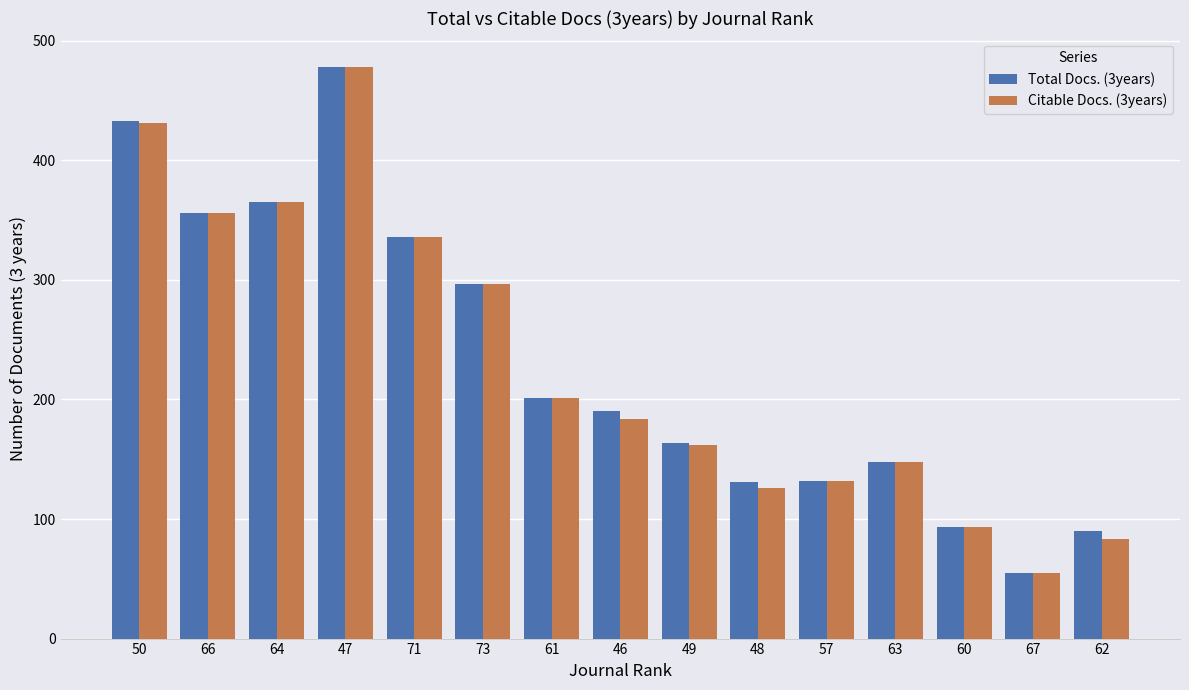

What is the sum of all Total Docs. (3years) values?

3469